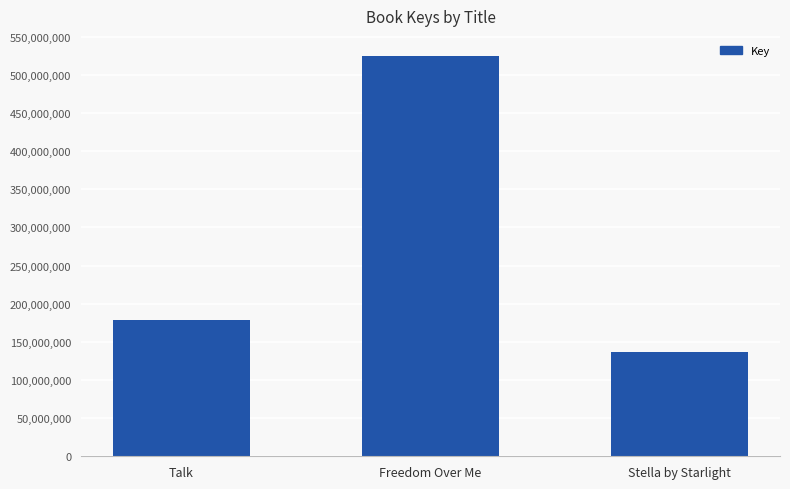

Rank the categories by value from lowest to highest.

Stella by Starlight, Talk, Freedom Over Me